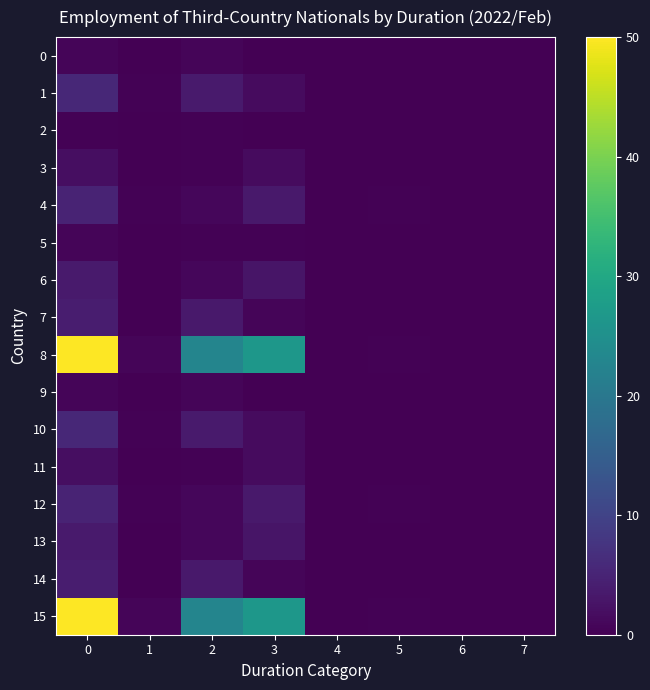

Which has a higher value, 5 or 6?

5